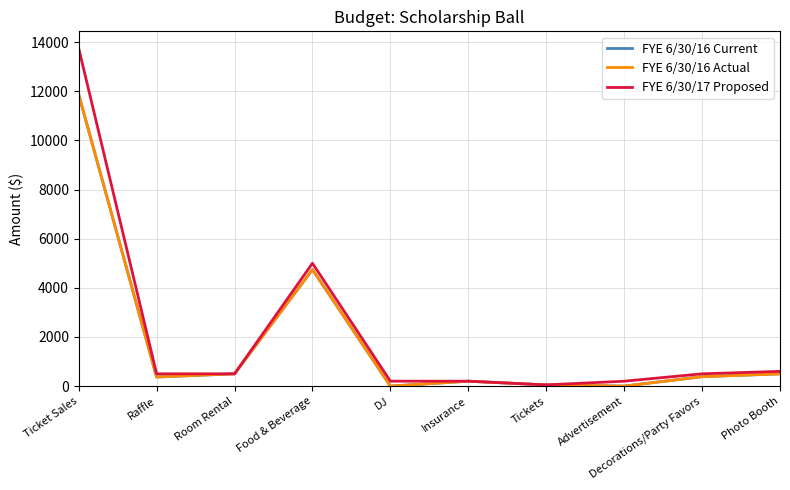

Is this an area chart (filled region under the line)?

No